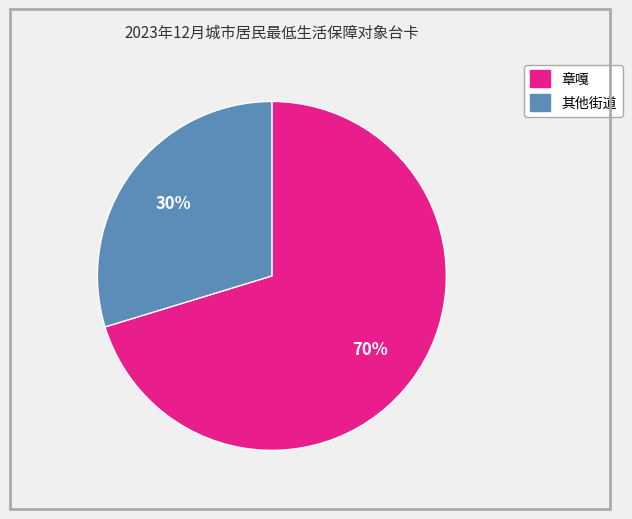

To the nearest percent, what is the average slice percentage?

50%